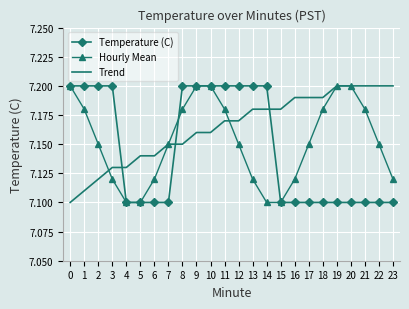

True or false: Hourly Mean has a value of 1.9 at 6.

False